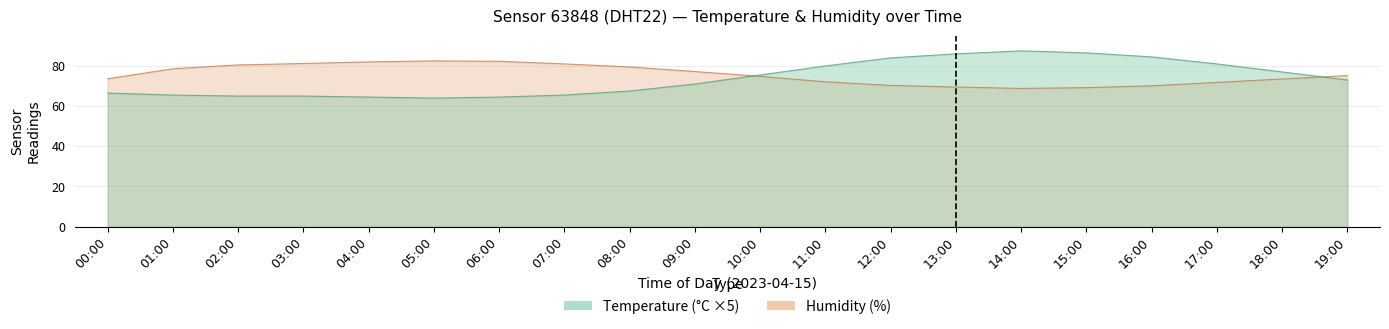

Which series changed the most between 03:00 and 14:00?

temperature